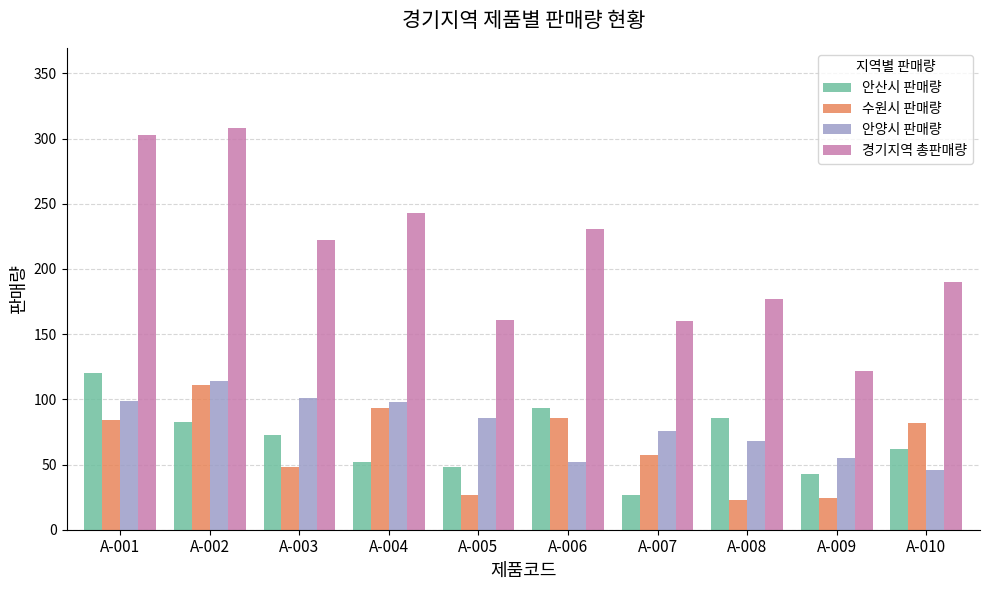

At A-008, list the series in order from largest to smallest.

경기지역 총판매량, 안산시 판매량, 안양시 판매량, 수원시 판매량